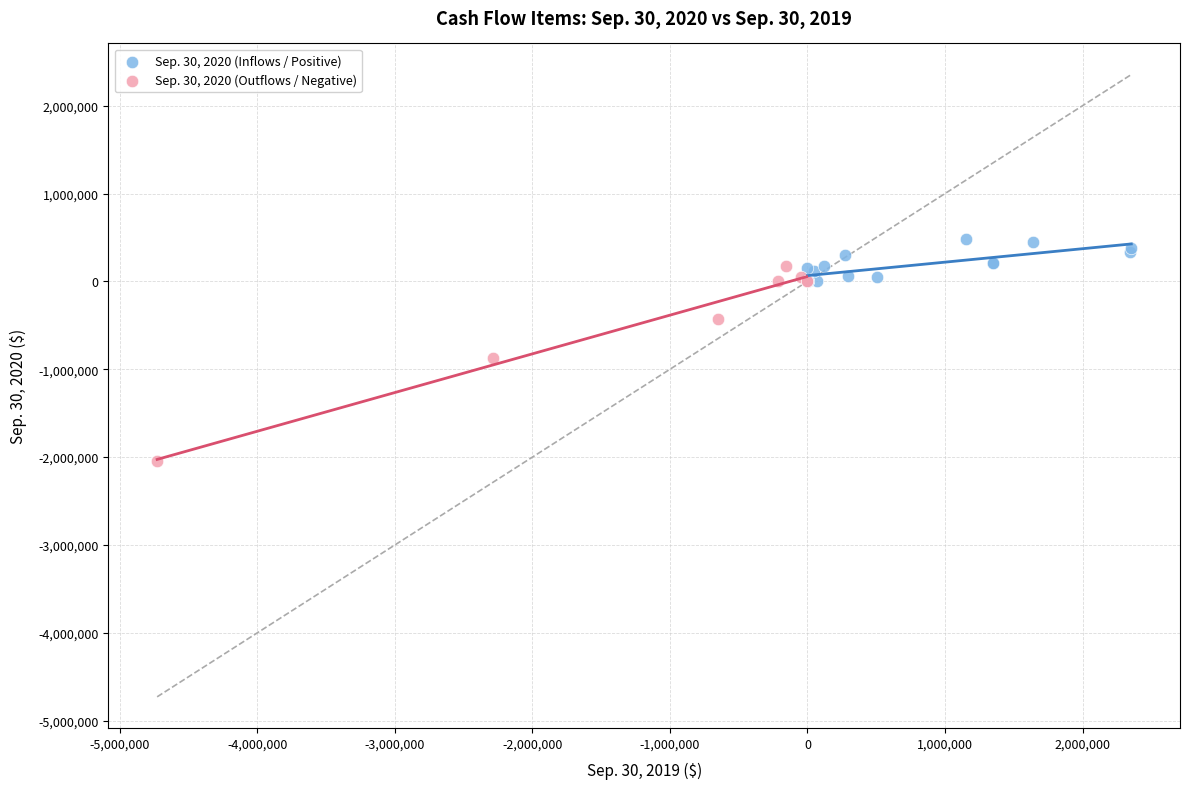

Which series contains the highest Y value?

Sep. 30, 2020 (Inflows / Positive)